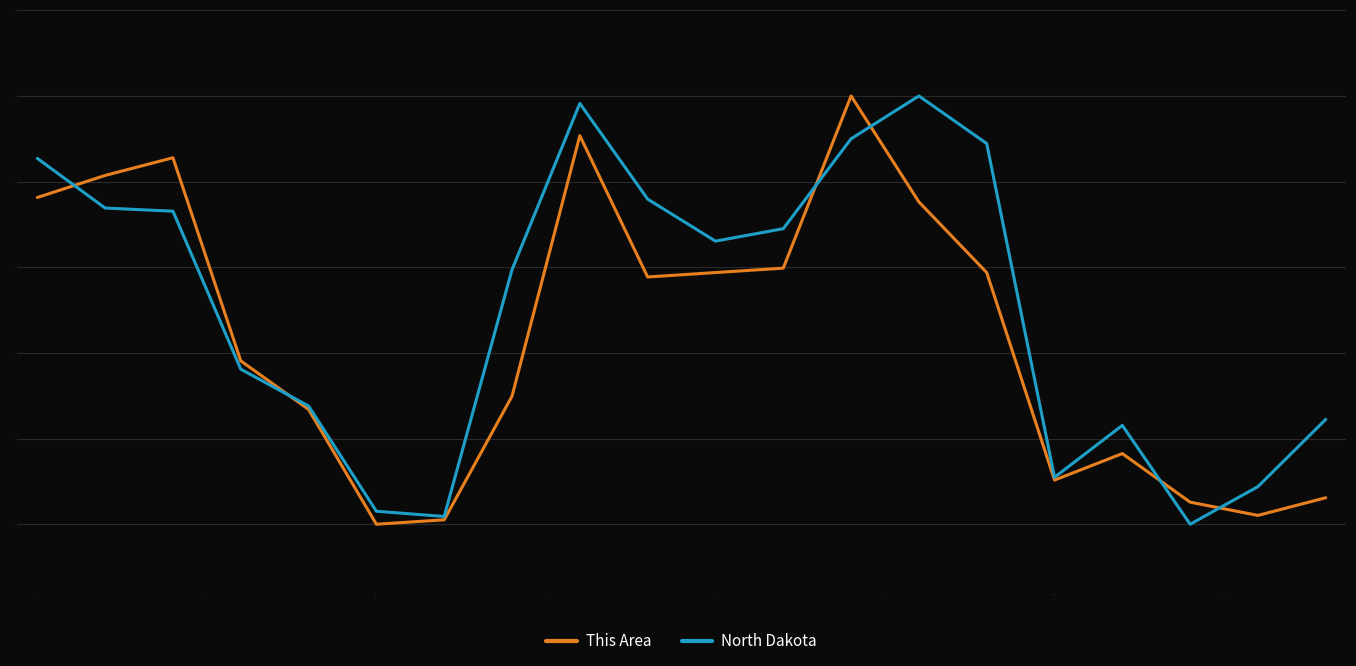

Which series has the largest total across all categories?

North Dakota